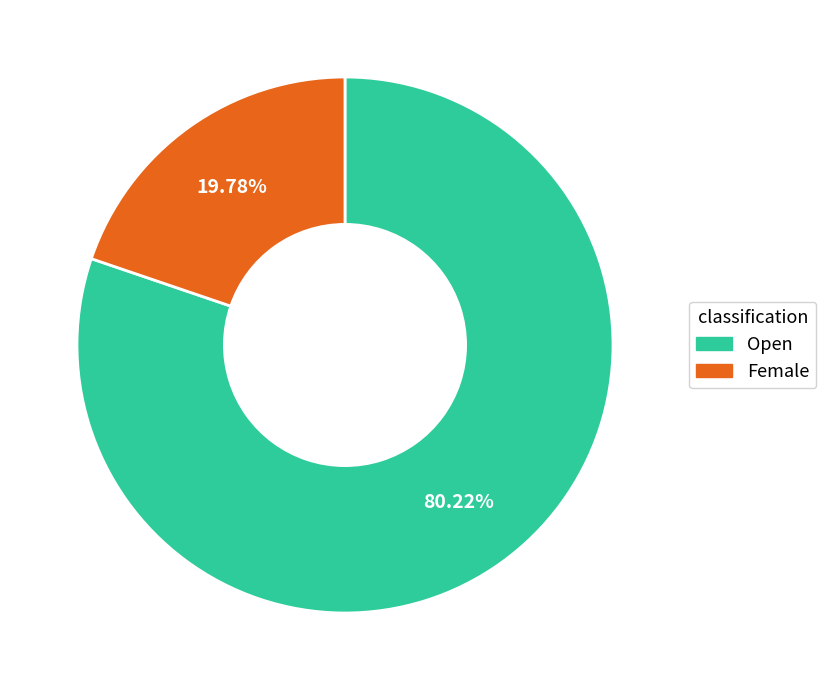

Is there a majority slice in this chart?

Yes